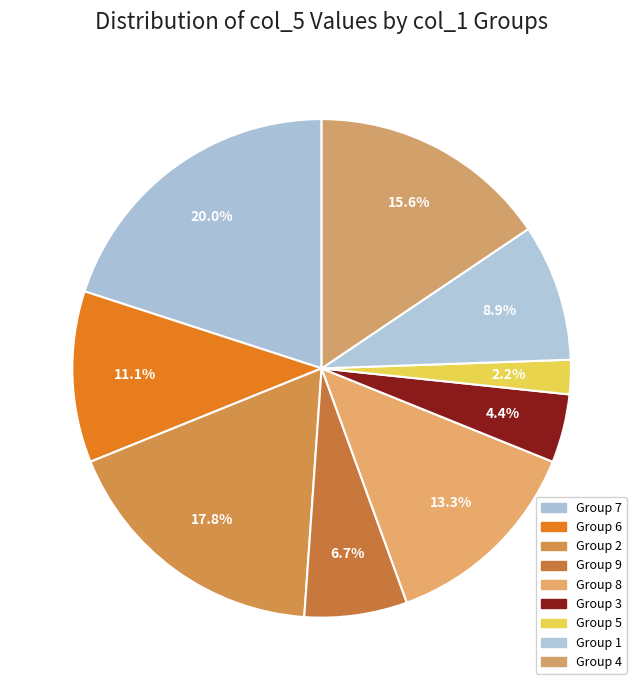

Rank the categories by value from highest to lowest.

Group 7, Group 2, Group 4, Group 8, Group 6, Group 1, Group 9, Group 3, Group 5